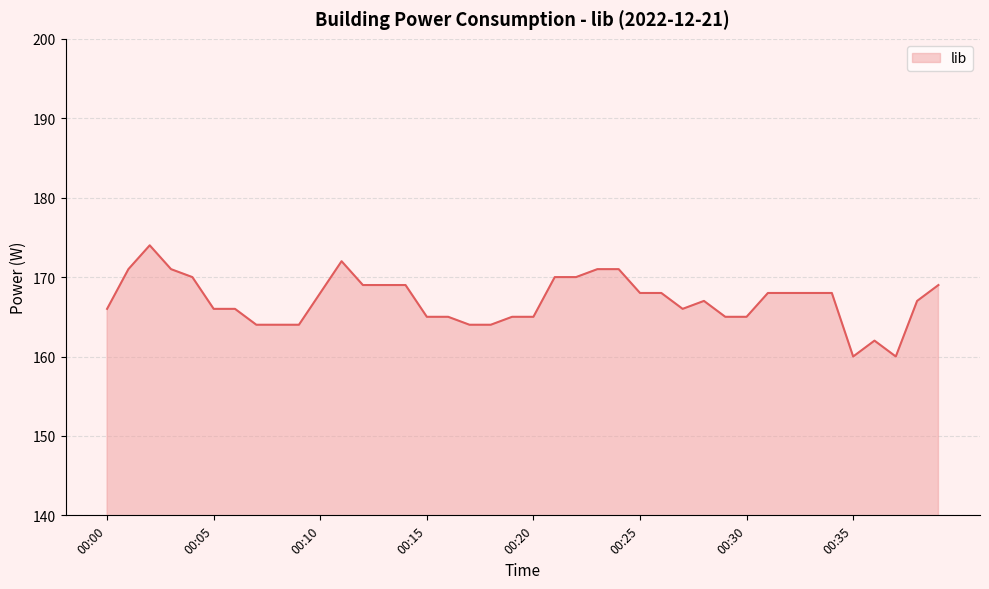

What is the greatest value displayed?

174